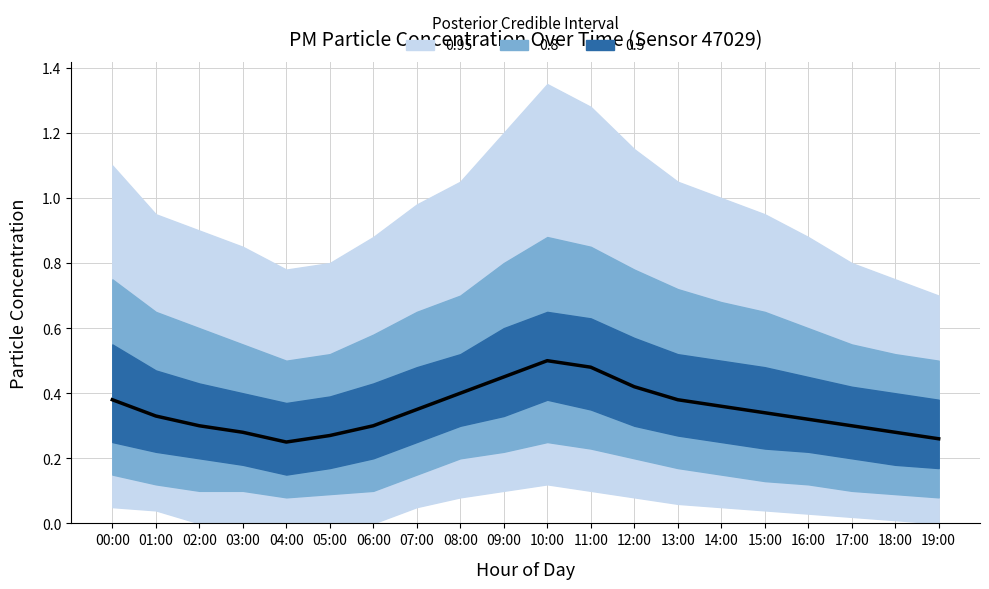

What is the maximum value shown in the chart?

0.5